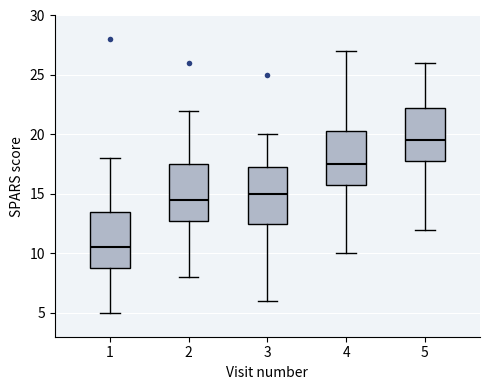

Reading left to right, transcribe this box plot: for each box, give where its median line is, the range the box spans, and where its two whiskers end, as read against the y-axis. The values are not printed on the chart, so give them approximately, as read against the axis.

1: median 10.5, box 9.0 to 13.5, whiskers 5.0 to 18.0
2: median 14.5, box 13.0 to 17.5, whiskers 8.0 to 22.0
3: median 15.0, box 12.5 to 17.5, whiskers 6.0 to 20.0
4: median 17.5, box 16.0 to 20.5, whiskers 10.0 to 27.0
5: median 19.5, box 18.0 to 22.5, whiskers 12.0 to 26.0